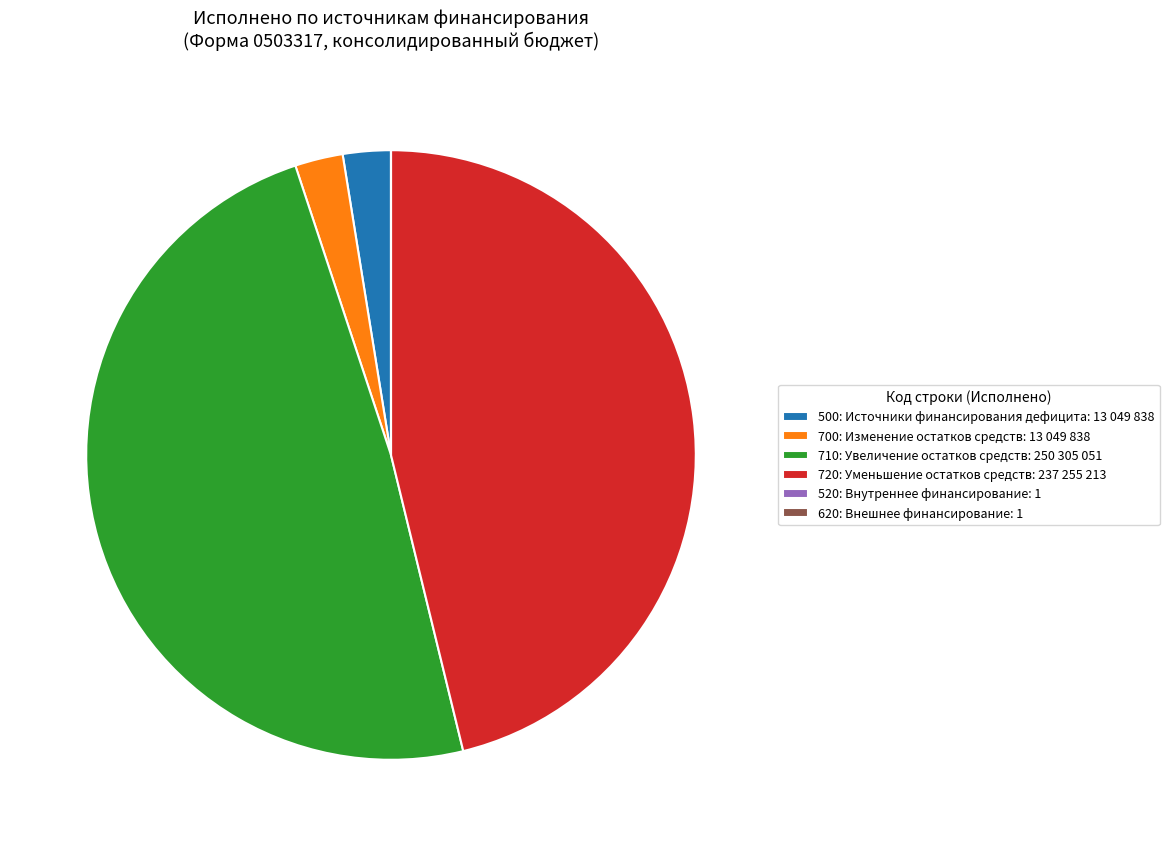

Does 710: Увеличение остатков средств: 250 305 051 represent more than half of the total?

No